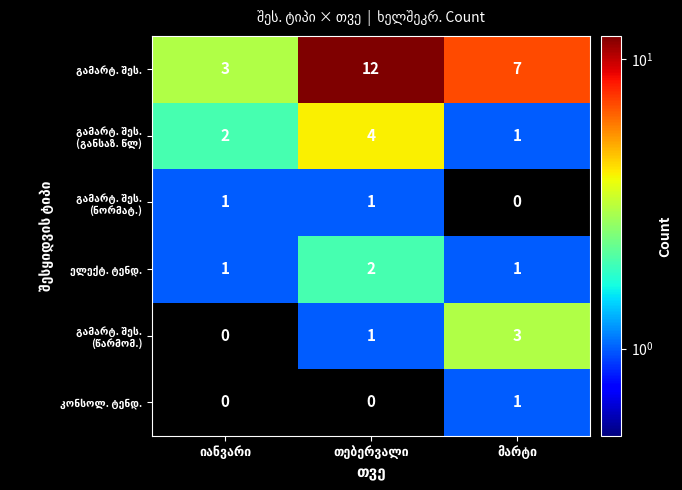

What is the greatest value displayed?

12